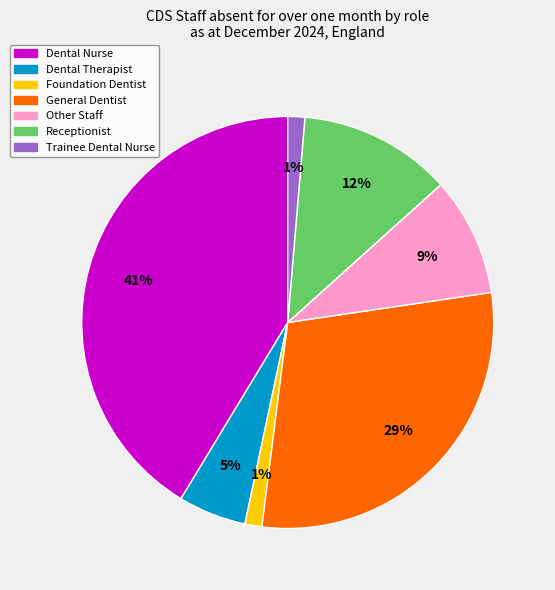

Is there a majority slice in this chart?

No